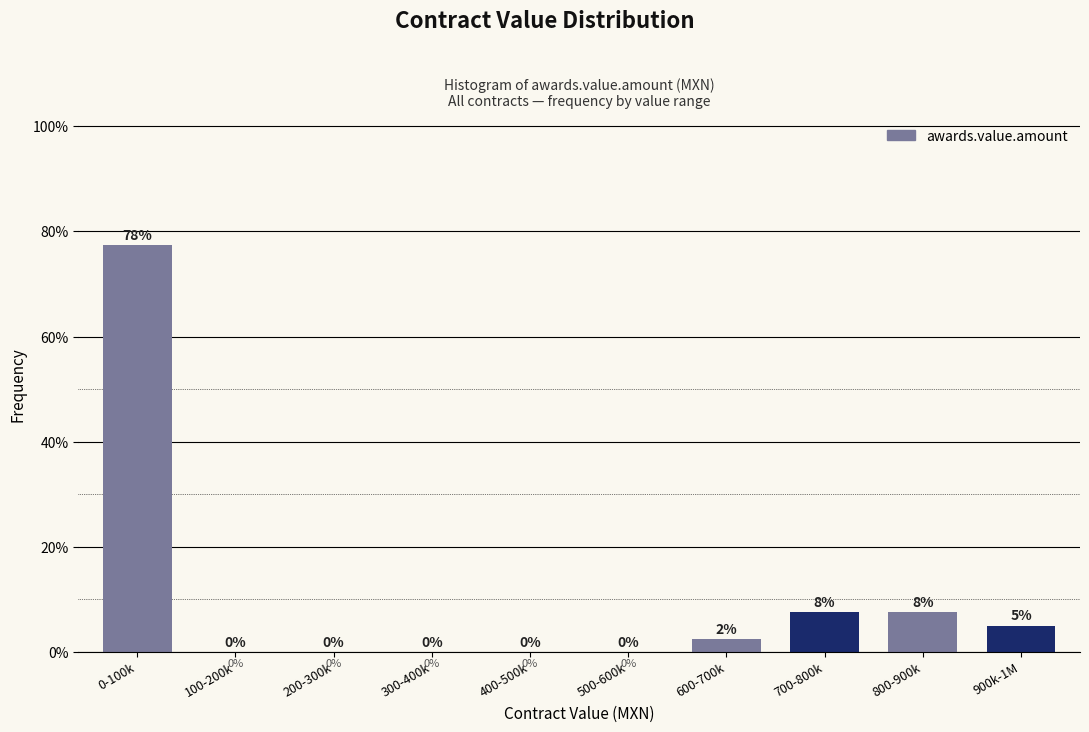

Read the value at 0-100k.

77.5